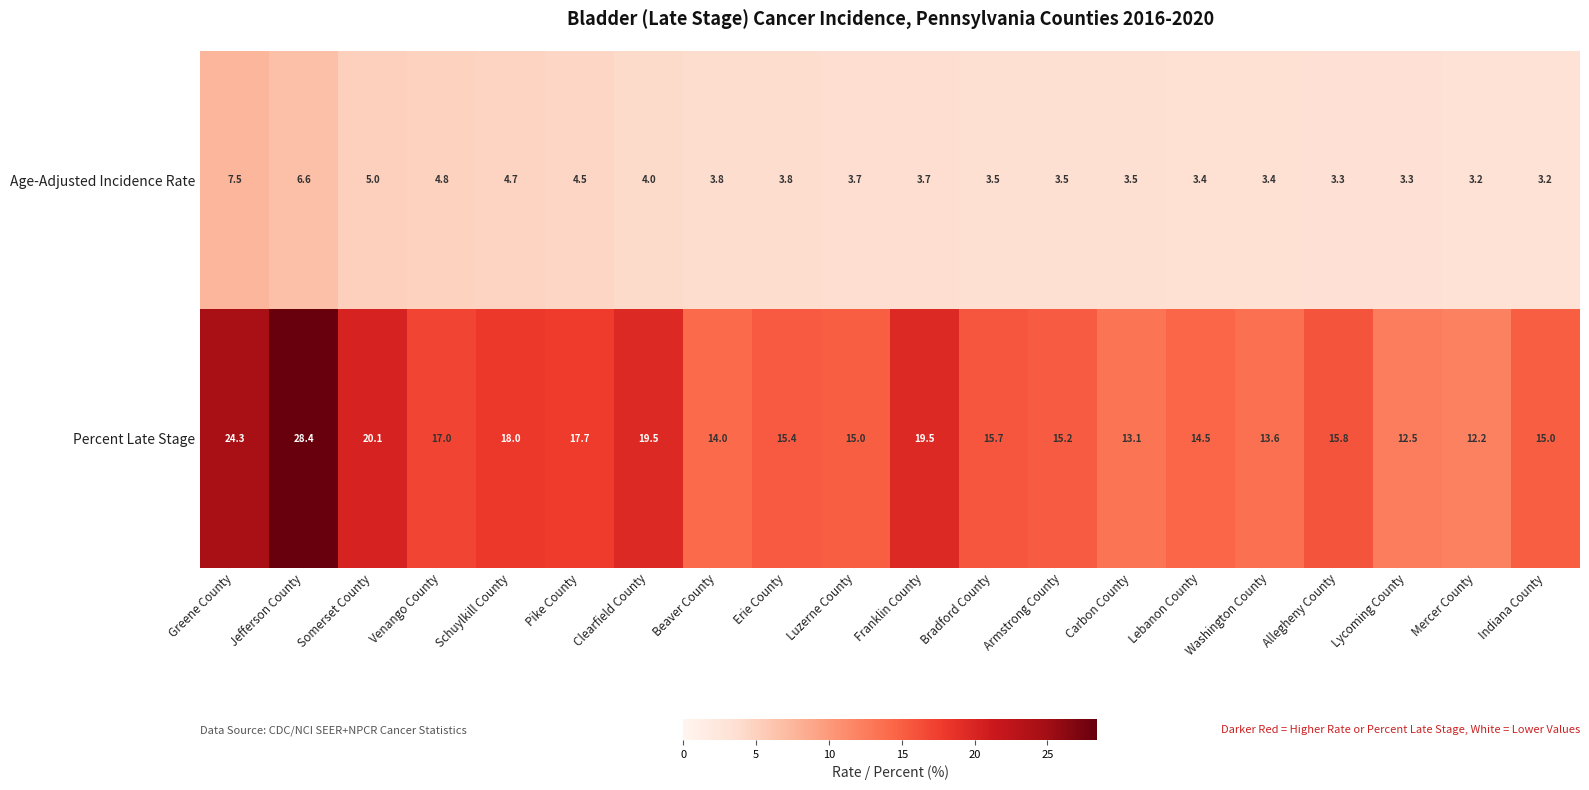

What is the difference between the highest and lowest values at Indiana County?

11.8